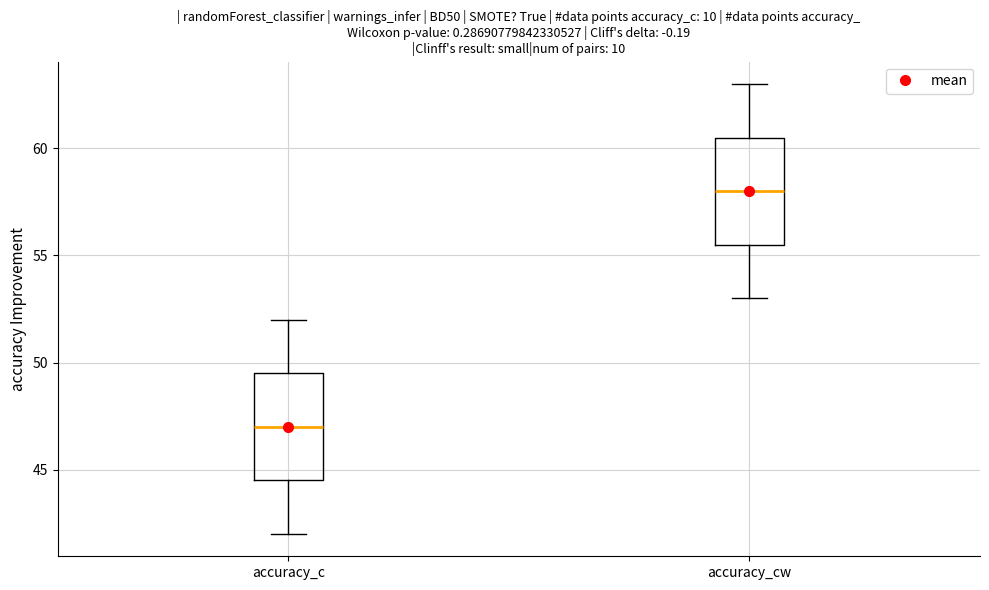

Which box has the highest median line?

accuracy_cw